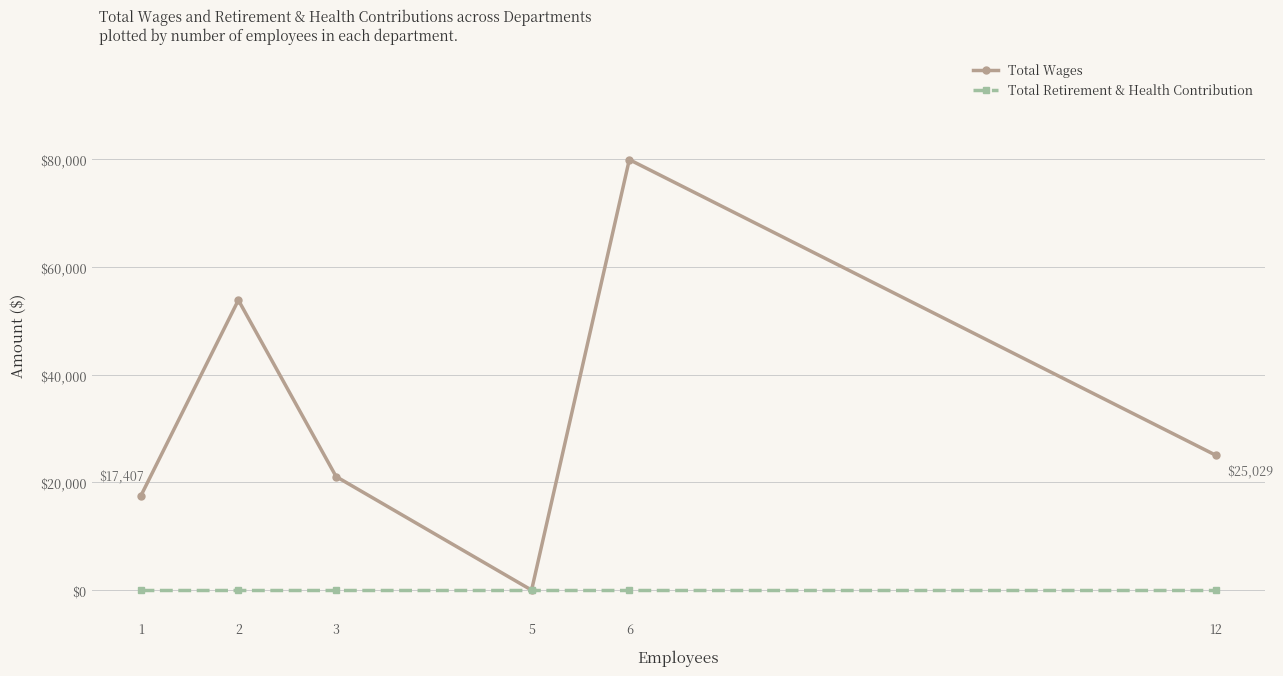

The value of Total Retirement & Health Contribution at 5 is 0. True or false?

True